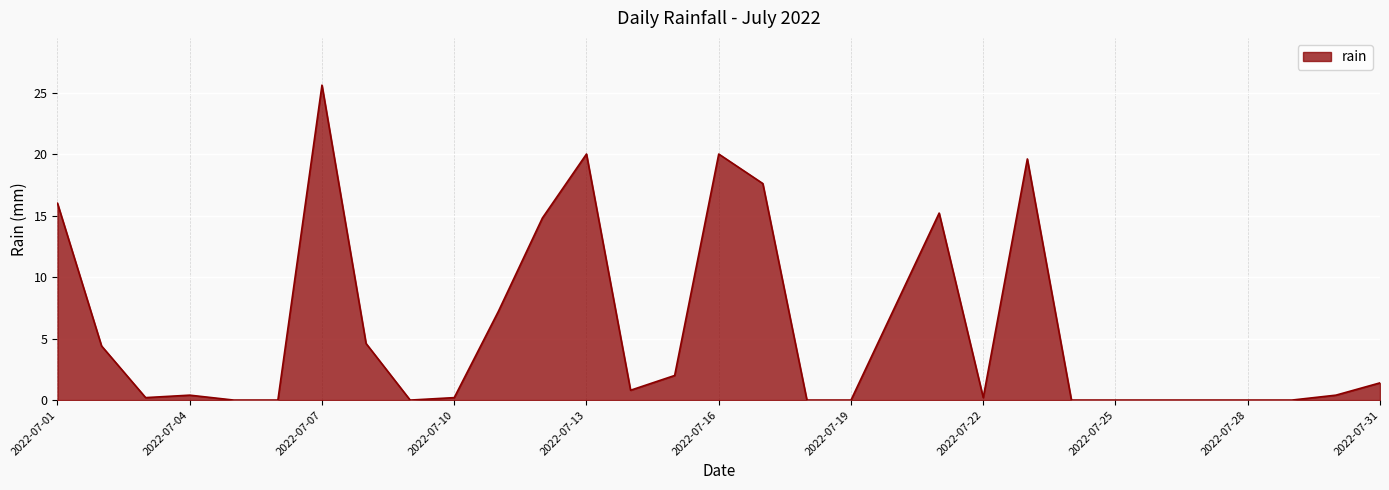

Does the chart have visible grid lines?

Yes